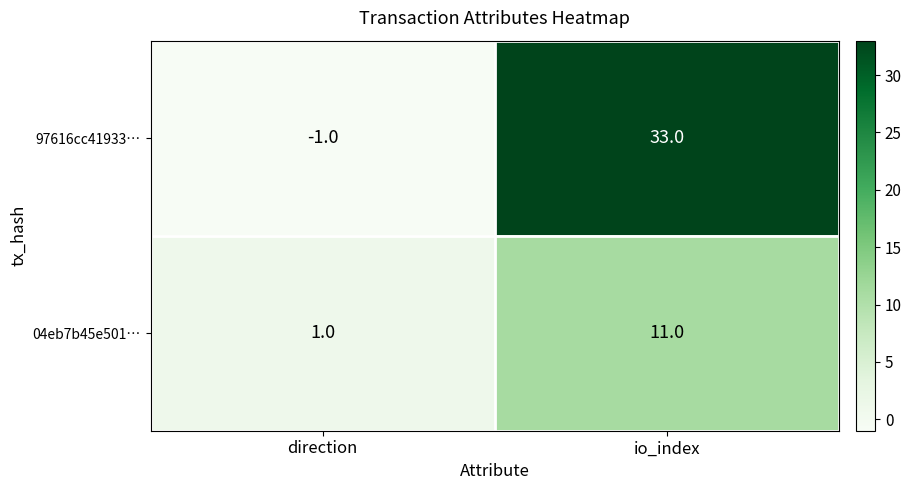

At io_index, list the series in order from largest to smallest.

97616cc41933…, 04eb7b45e501…